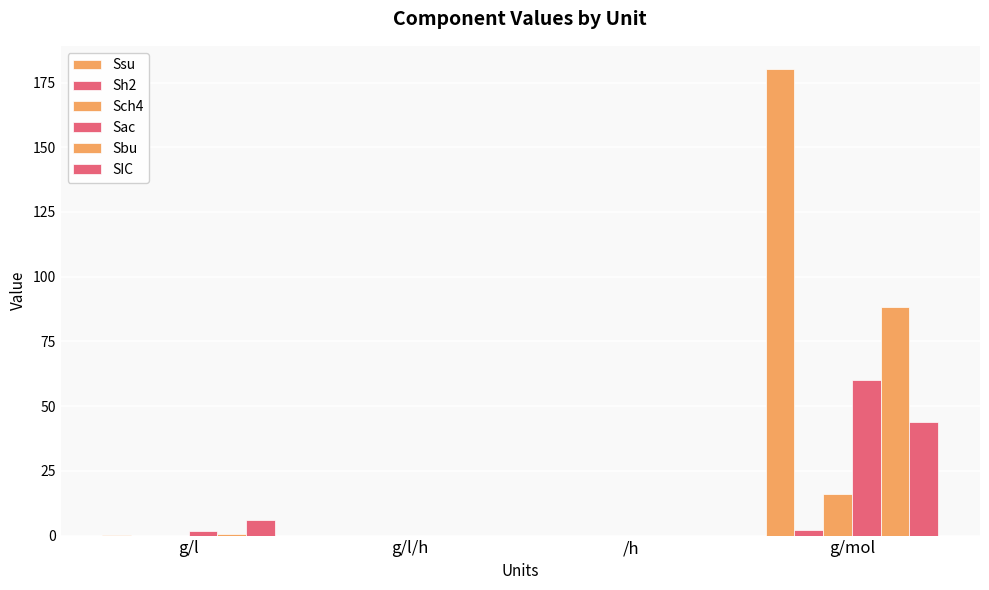

Is it true that Sbu equals 0.0 at /h?

True